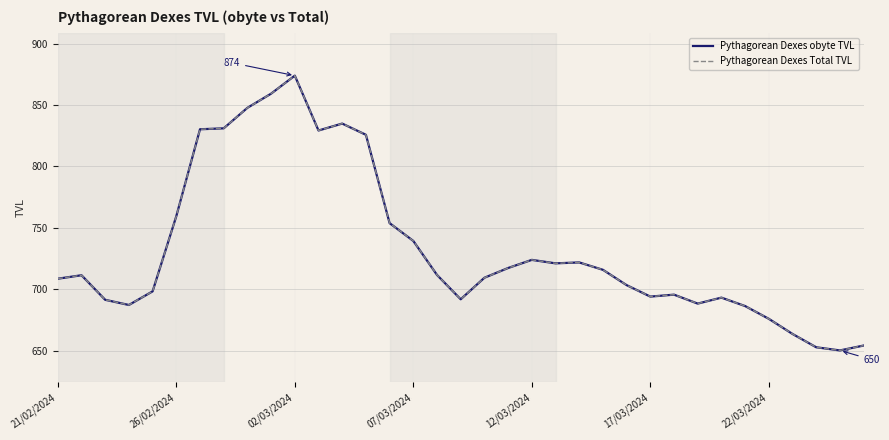

Does the chart display data point markers on the line(s)?

No